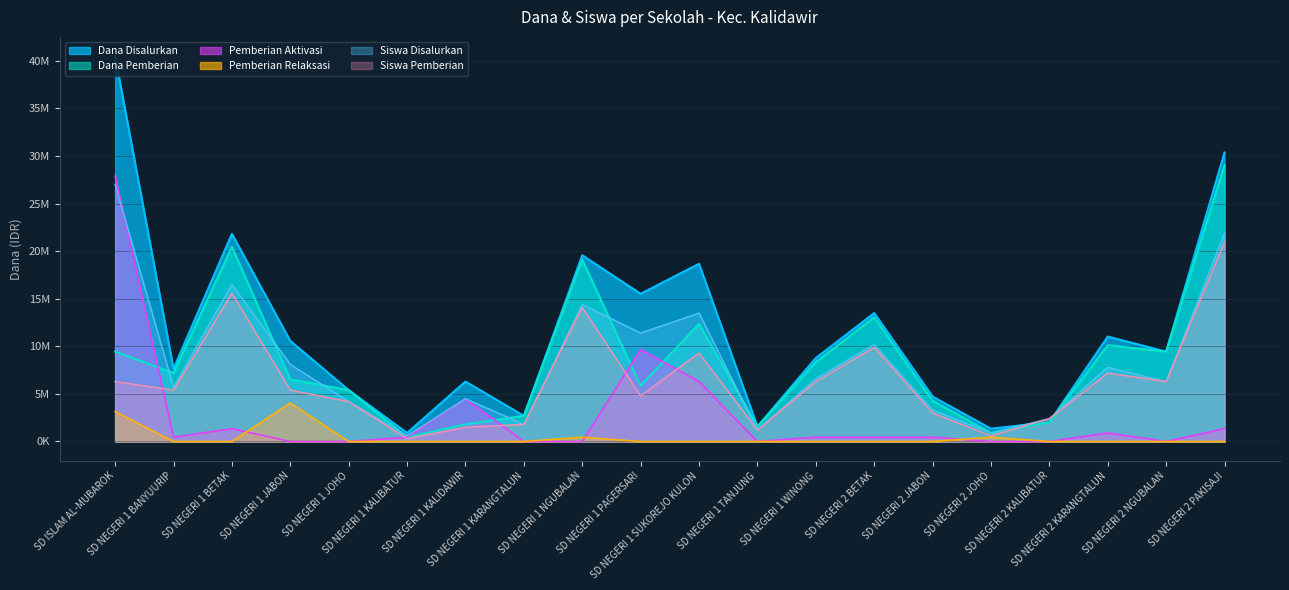

What is the difference between the highest and lowest values at SD NEGERI 2 PAKISAJI?

30375000